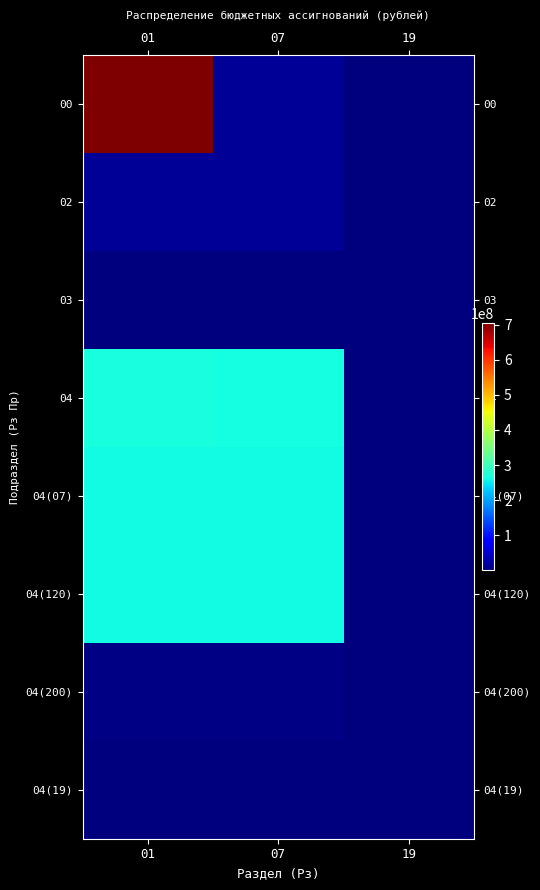

Rank the series by their maximum value, from lowest to highest.

03, 04(19), 04(200), 02, 04(07), 04(120), 04, 00